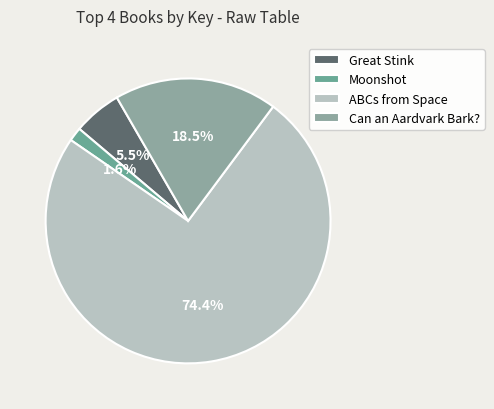

How many segments does this pie chart have?

4